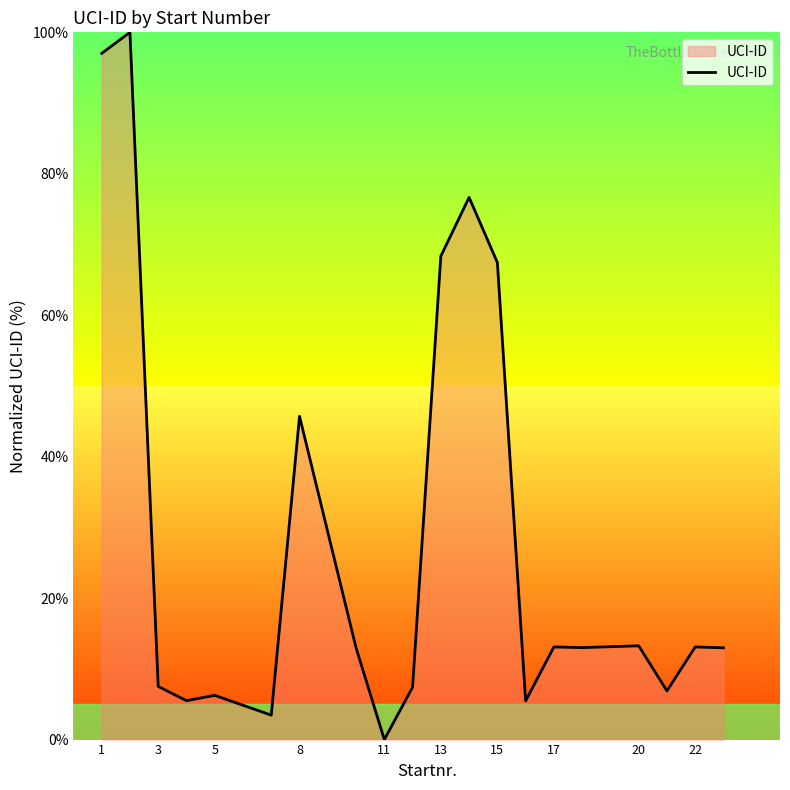

What is the difference between the maximum and minimum values?

100.0